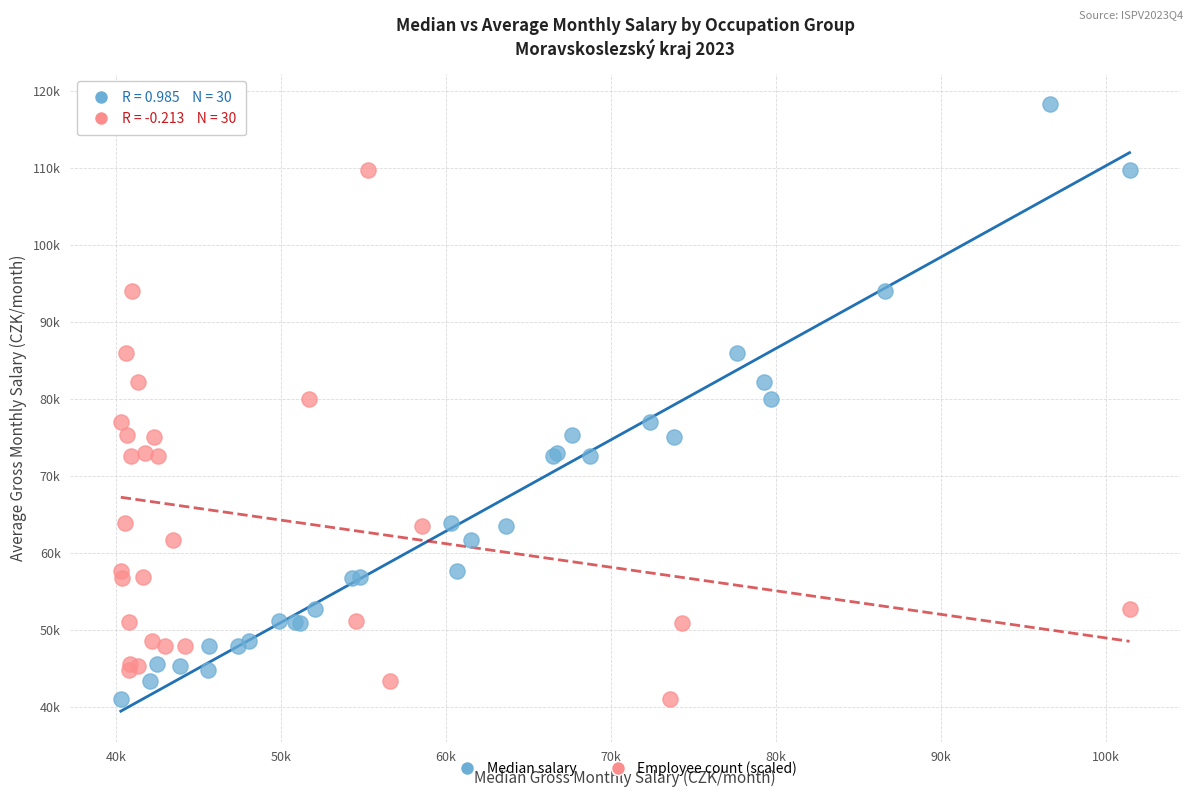

What are all the series names shown in the legend?

Median salary, Employee count (scaled)